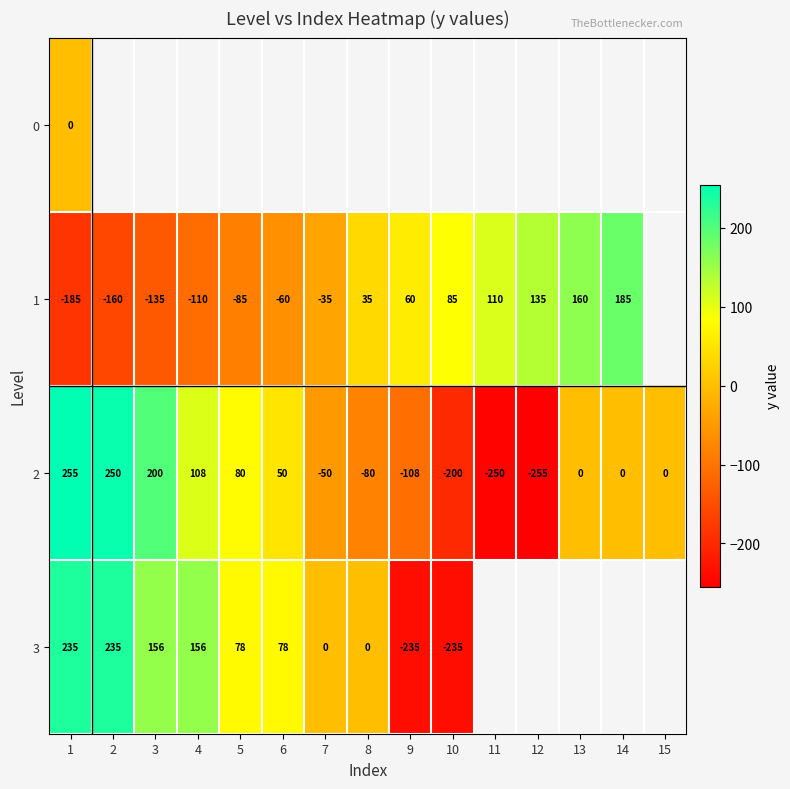

Is it true that 1 equals 185 at 14?

True